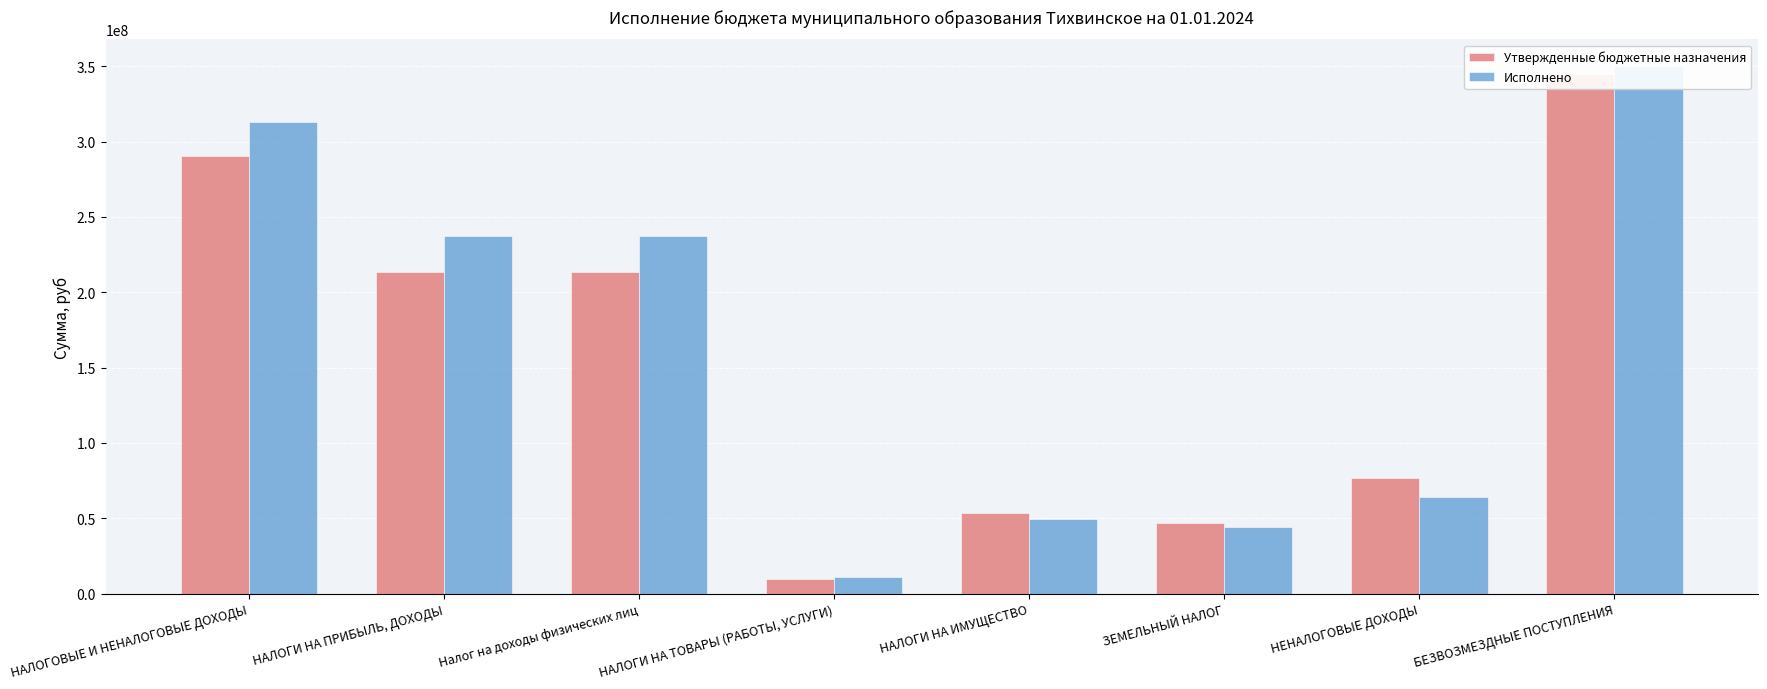

How many categories are shown in the chart?

8